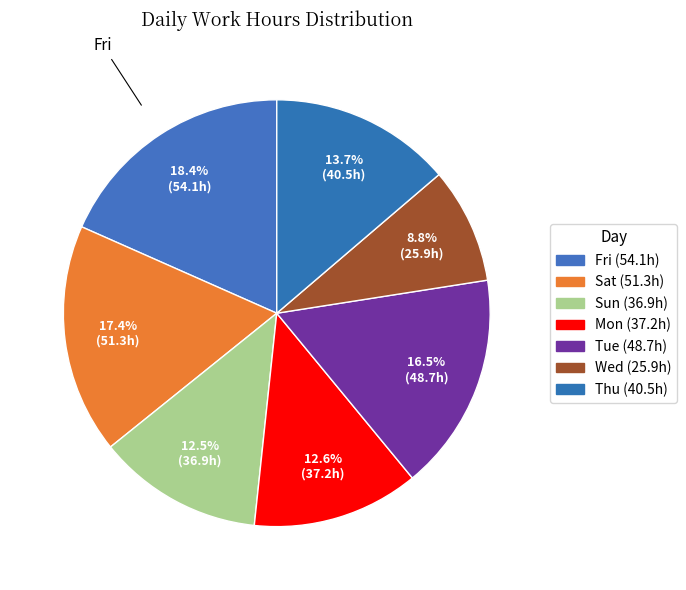

Count the number of slices in the pie.

7